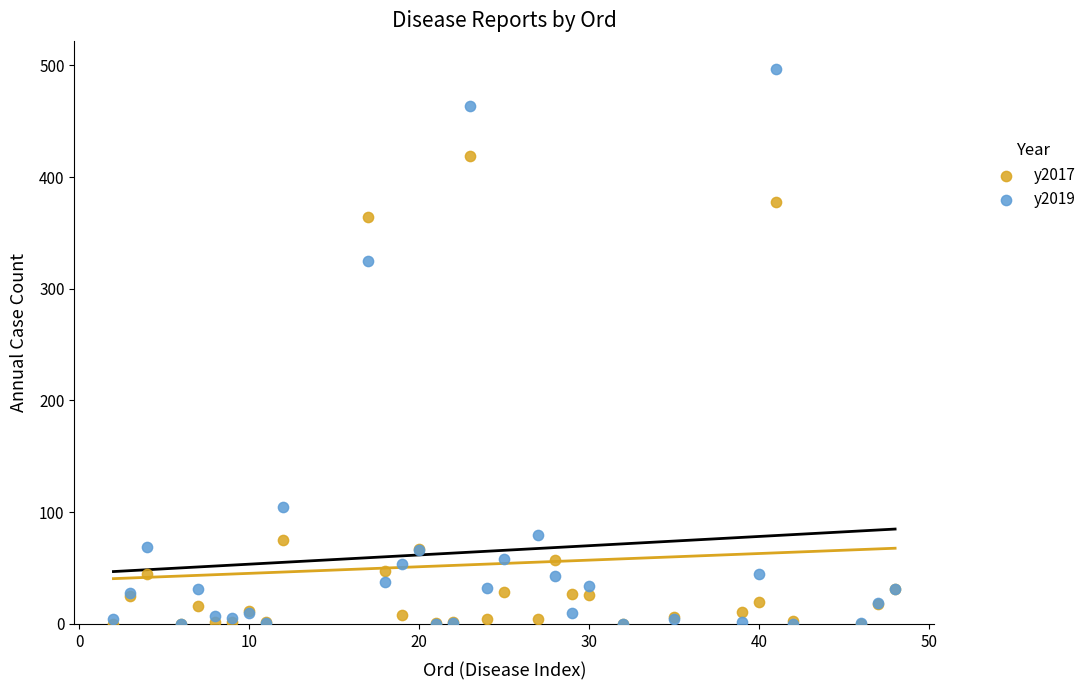

In the y2019 series, what Y value is closest to 248?

325